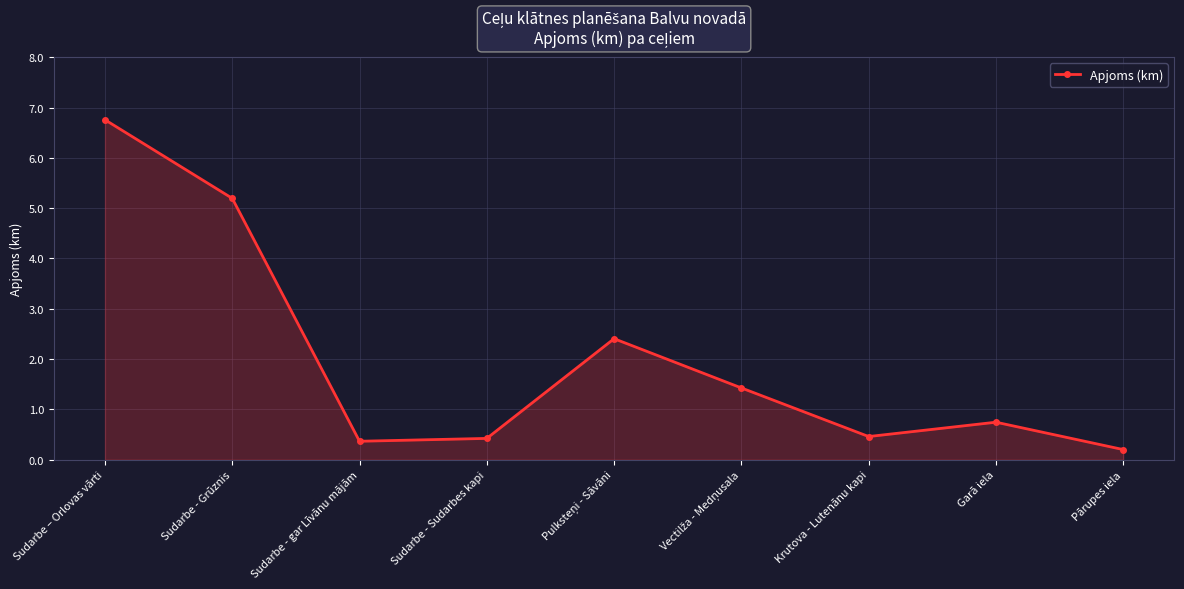

Reading right to left, extract all data points from this chart.

0.2	0.7	0.5	1.4	2.4	0.4	0.4	5.2	6.8